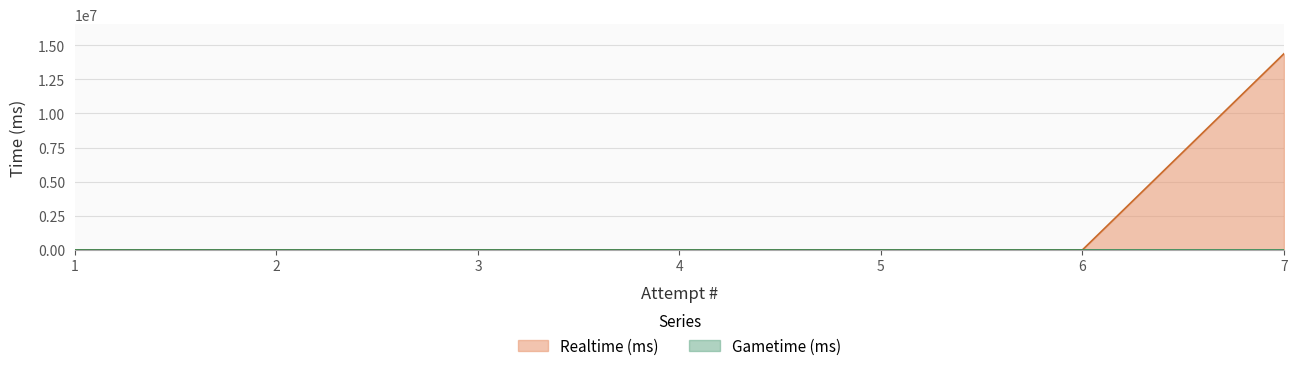

Which category has the highest value across all series?

7